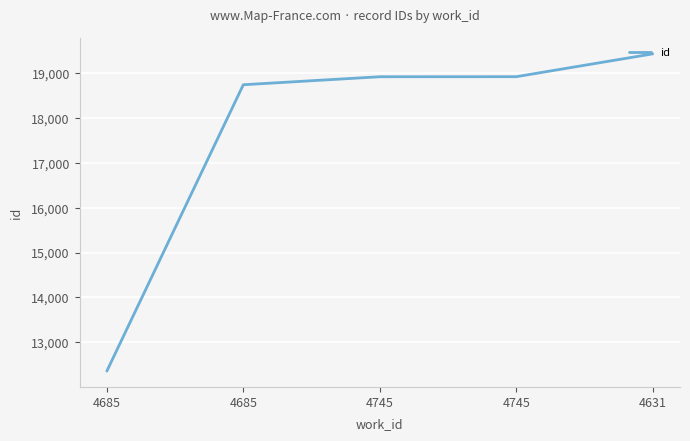

Does the chart have visible grid lines?

Yes